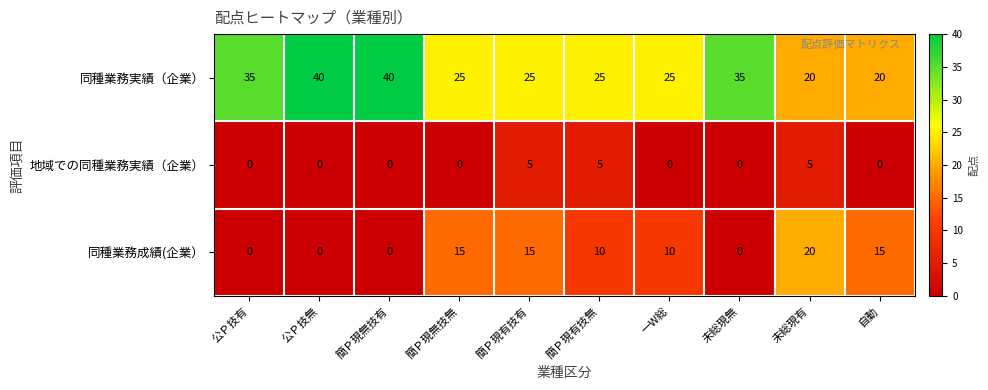

Which series has the largest total across all categories?

同種業務実績（企業）